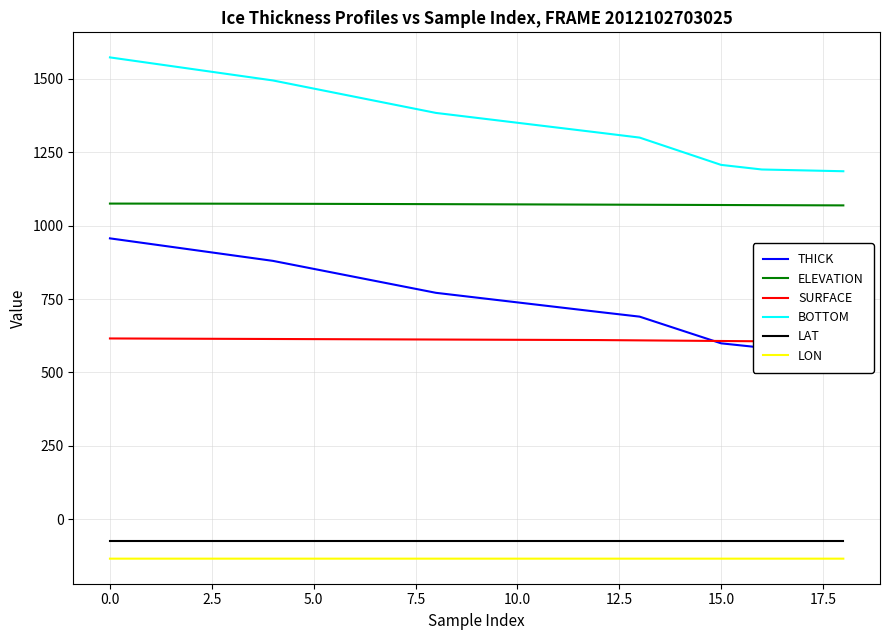

What is the minimum value for ELEVATION?

1068.7